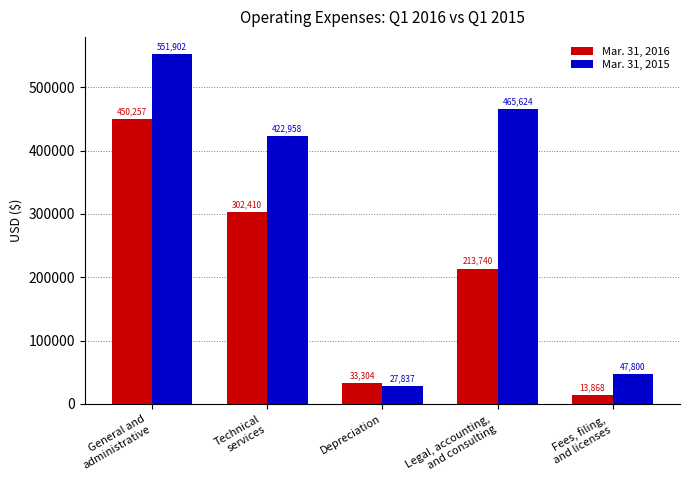

What is the sum of all Mar. 31, 2016 values?

1013579